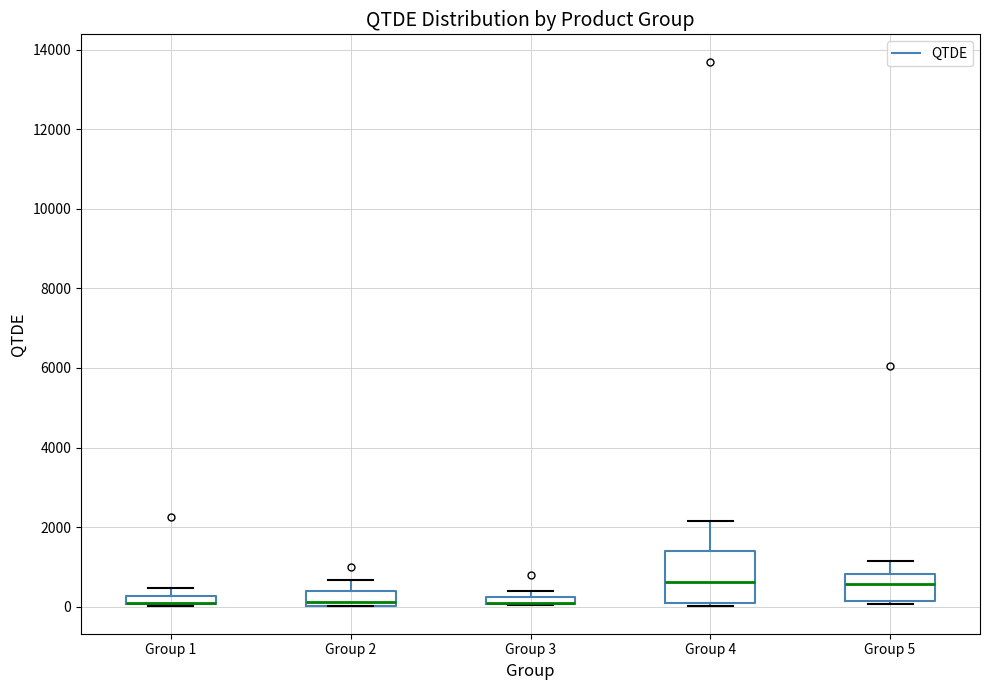

Comparing the boxes themselves (not the whiskers), which one is the tallest?

Group 4